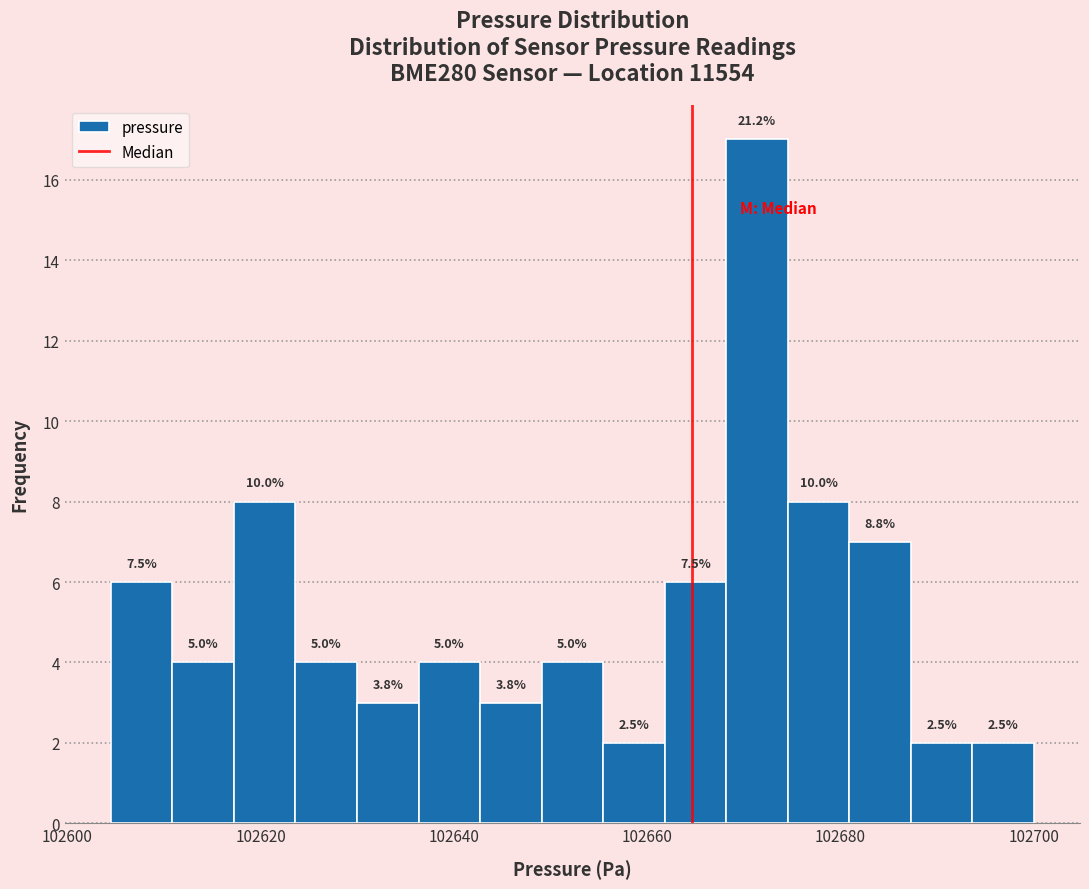

Read against the x-axis, roughly where is the centre of the tallest bar?

102672